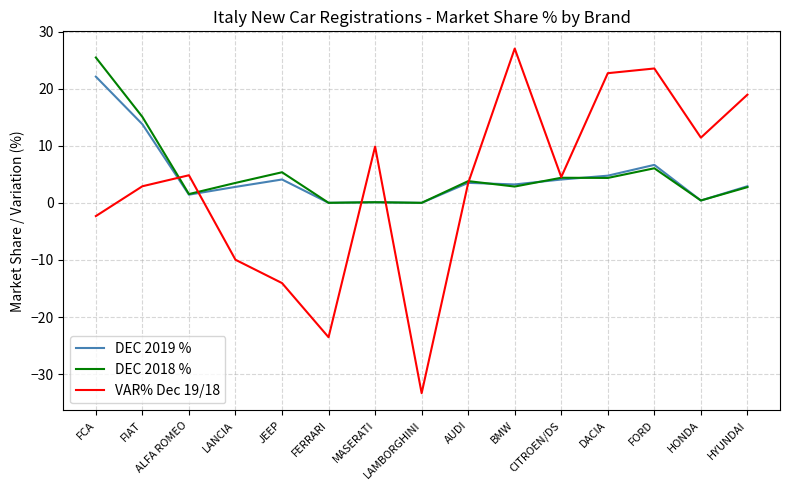

What value does the DEC 2019 % series have at LANCIA?

2.8